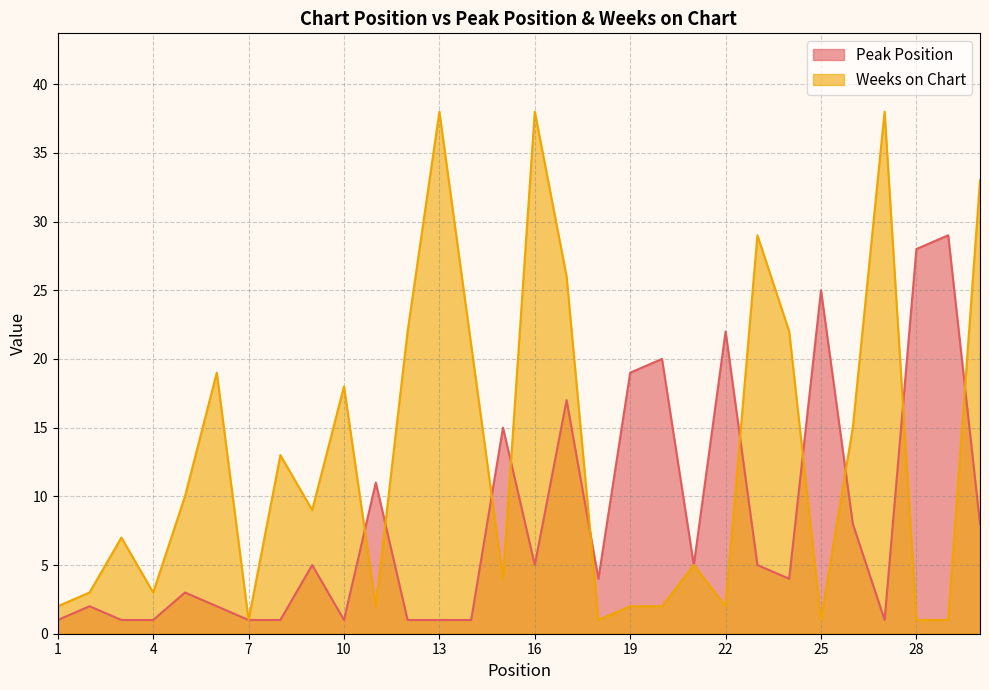

Is it true that Peak Position equals 5 at 16?

True